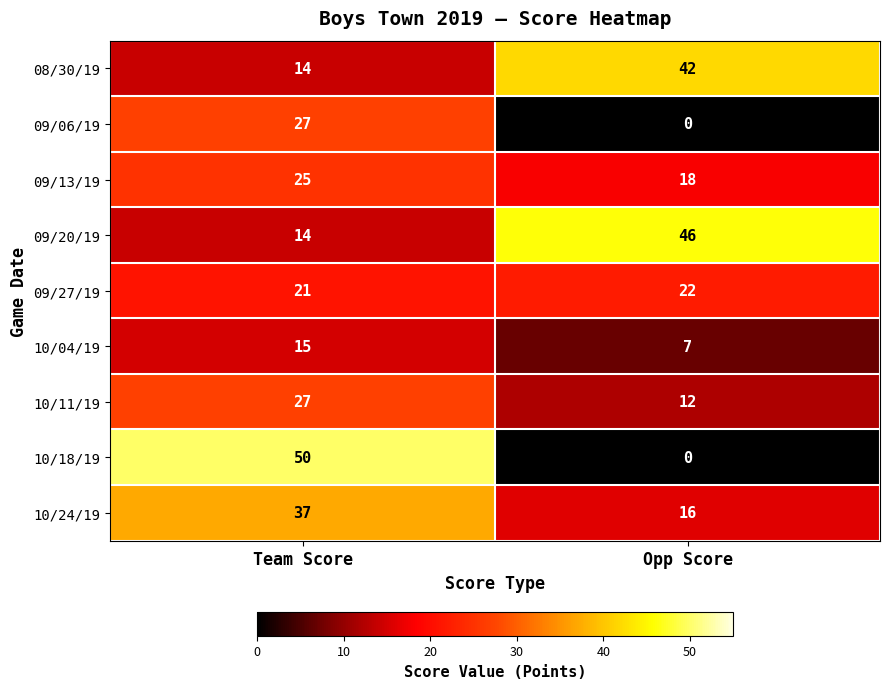

What is the greatest value displayed?

50